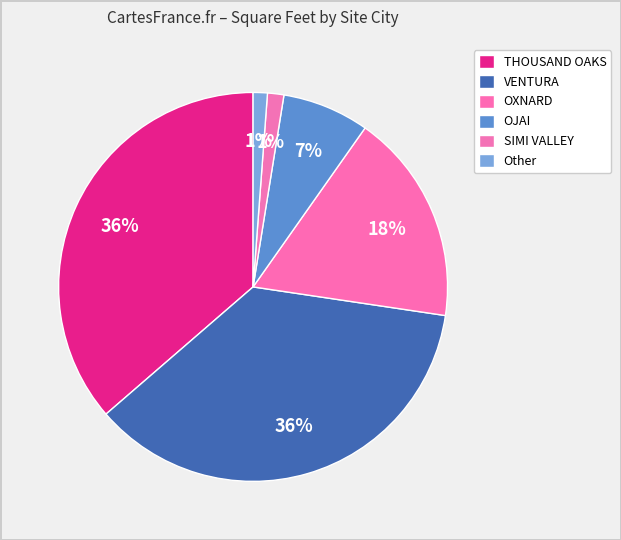

Is there any slice that represents more than half of the pie?

No